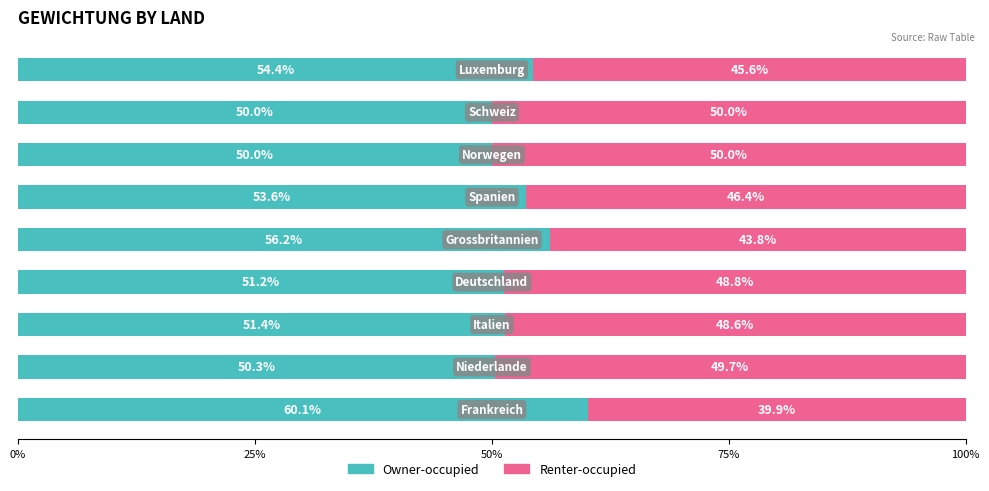

What is the highest value of the Owner-occupied series?

60.1